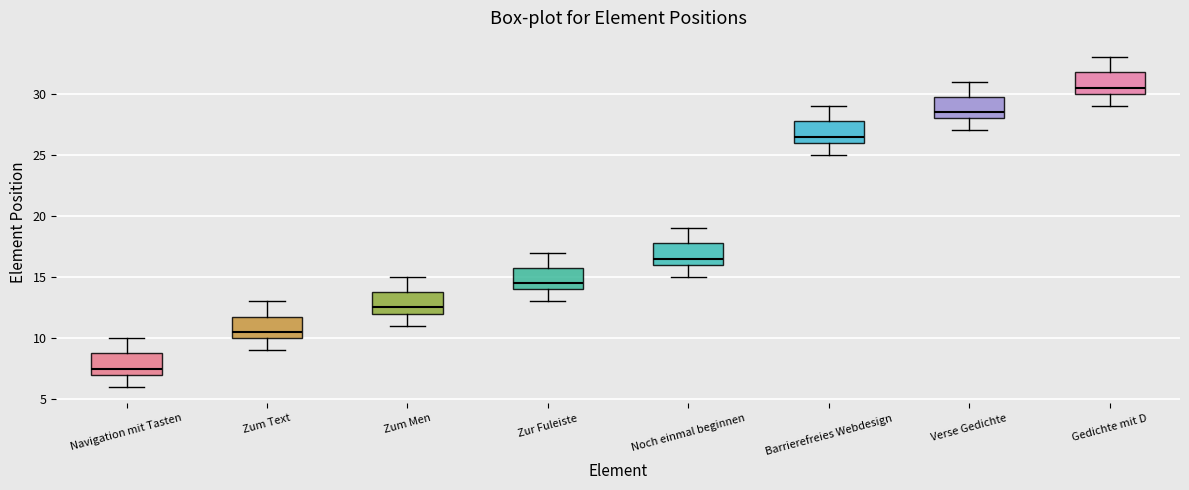

Where does the lower whisker of the box for Navigation mit Tasten end on the y-axis? The values are not printed on the chart, so give them approximately, as read against the axis.

6.0